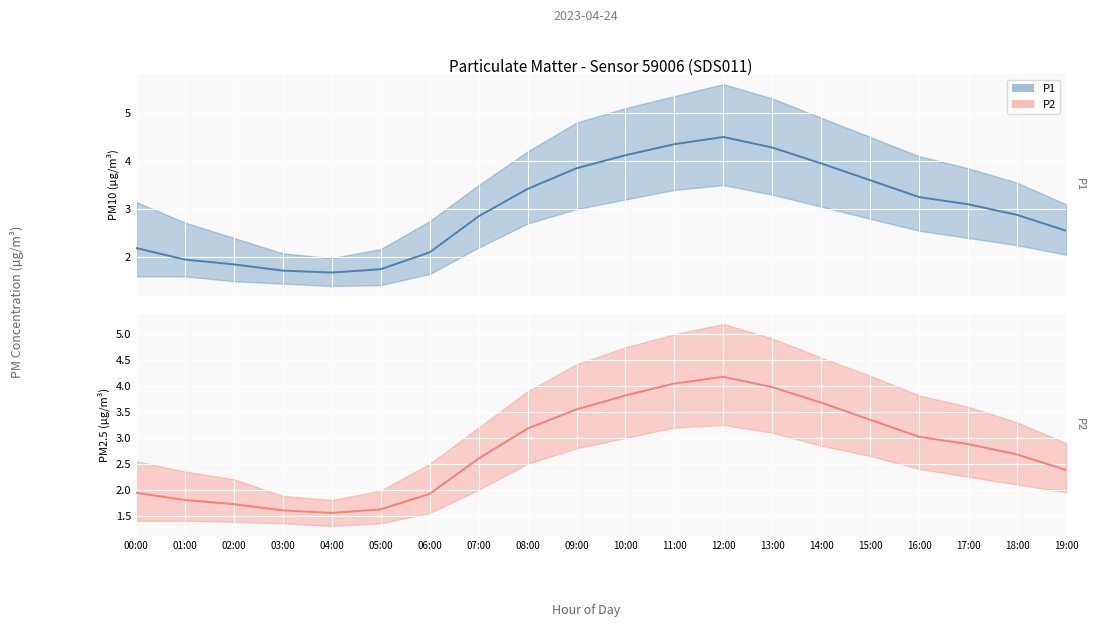

Where is P1 nearest to the value 3?

17:00